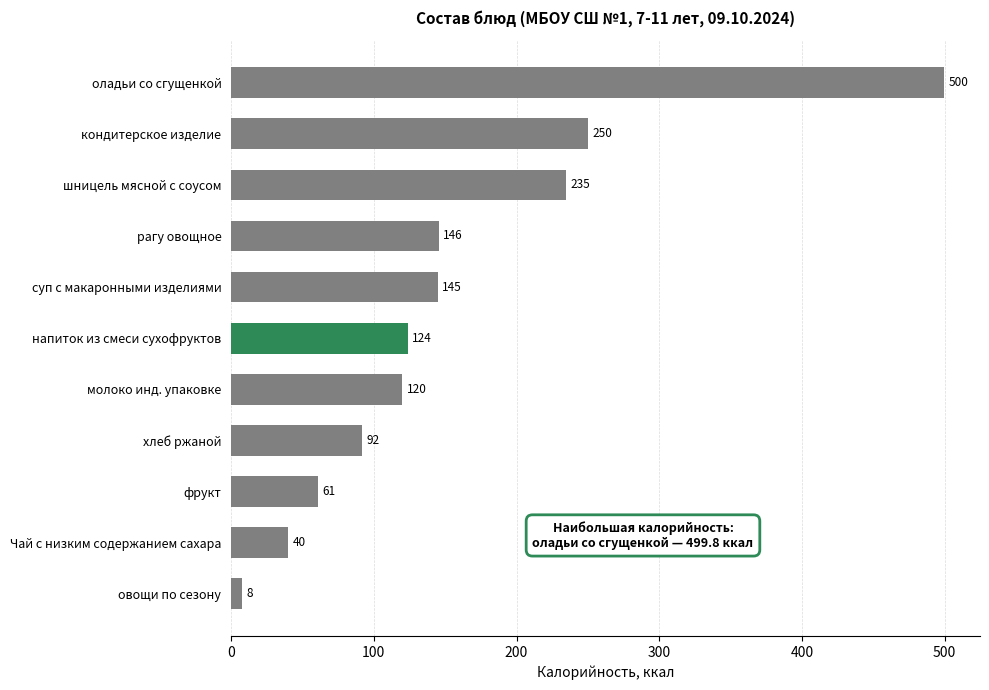

Approximately how many times larger is the value at суп с макаронными изделиями compared to напиток из смеси сухофруктов?

1.2